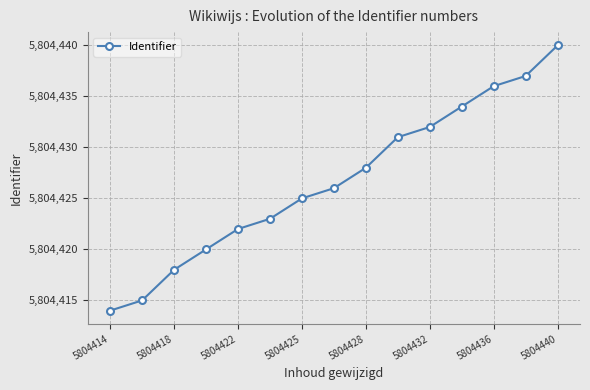

What is the average value?

5804427